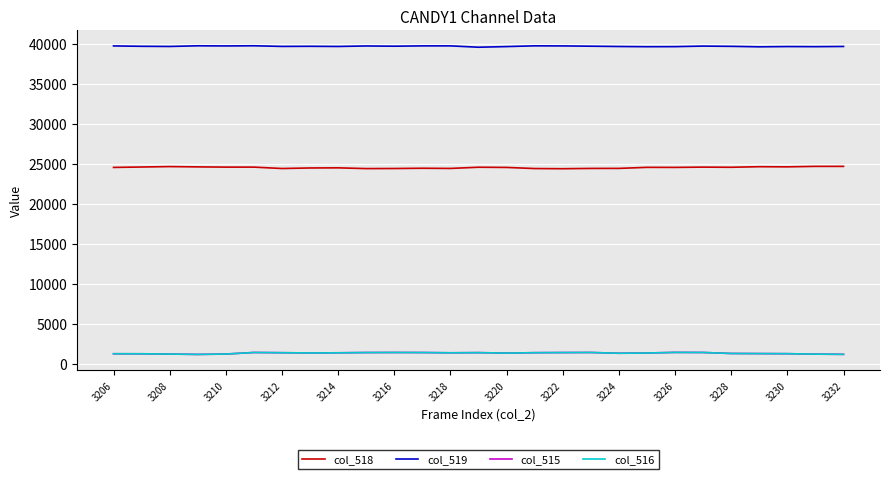

True or false: col_518 and col_515 intersect in this chart.

False